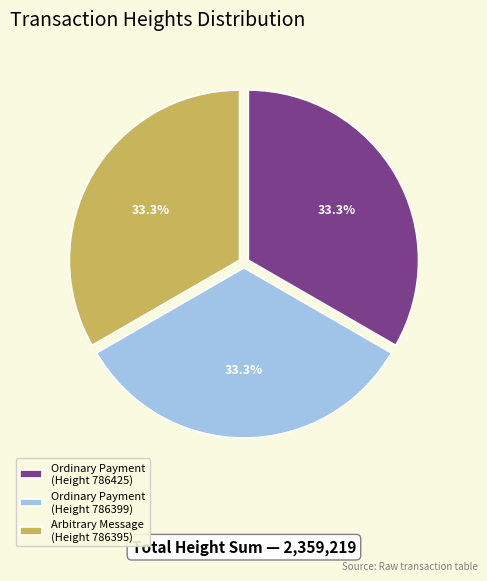

Approximately how many times larger is the value at Ordinary Payment (Height 786399) compared to Ordinary Payment (Height 786425)?

1.0